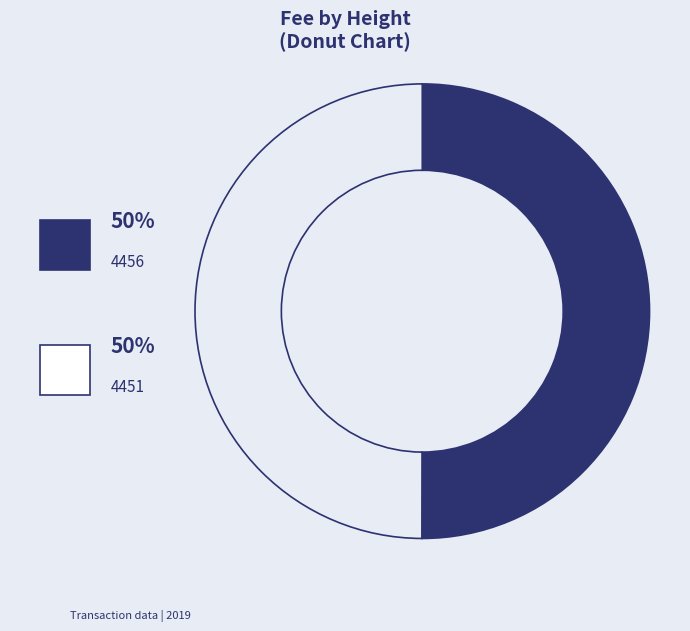

Which slice is the largest?

4456